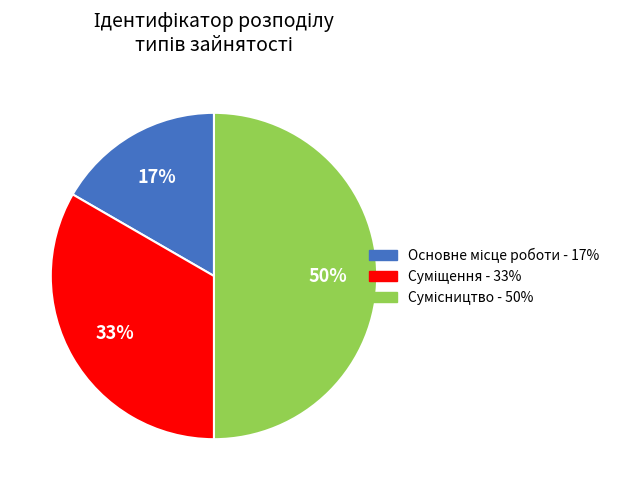

To the nearest percent, what is the average slice percentage?

33%